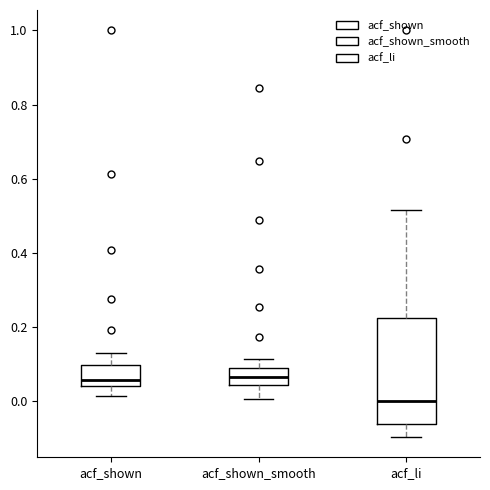

Reading left to right, transcribe this box plot: for each box, give where its median line is, the range the box spans, and where its two whiskers end, as read against the y-axis. The values are not printed on the chart, so give them approximately, as read against the axis.

acf_shown: median 0.06, box 0.04 to 0.10, whiskers 0.02 to 0.14
acf_shown_smooth: median 0.06, box 0.04 to 0.08, whiskers 0.00 to 0.12
acf_li: median 0.00, box -0.06 to 0.22, whiskers -0.10 to 0.52